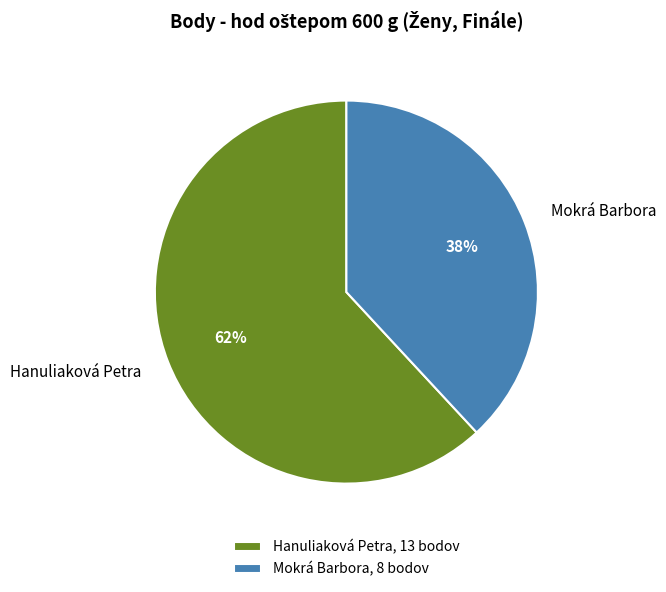

The Mokrá Barbora slice represents 38% of the pie. True or false?

True